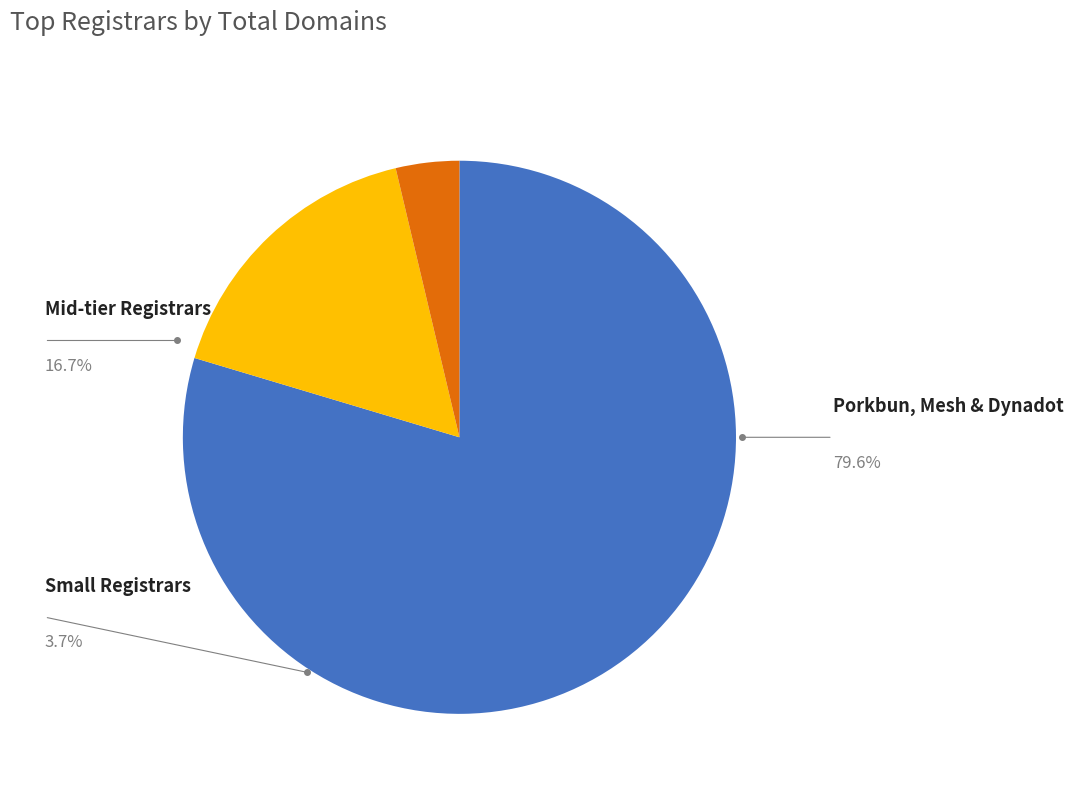

Is there a majority slice in this chart?

Yes